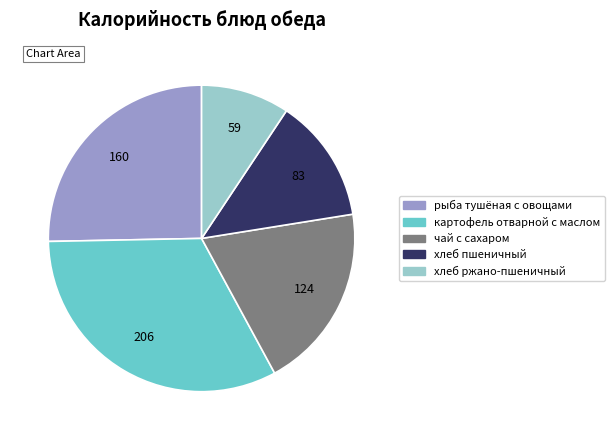

True or false: хлеб пшеничный accounts for 1% of the total.

False